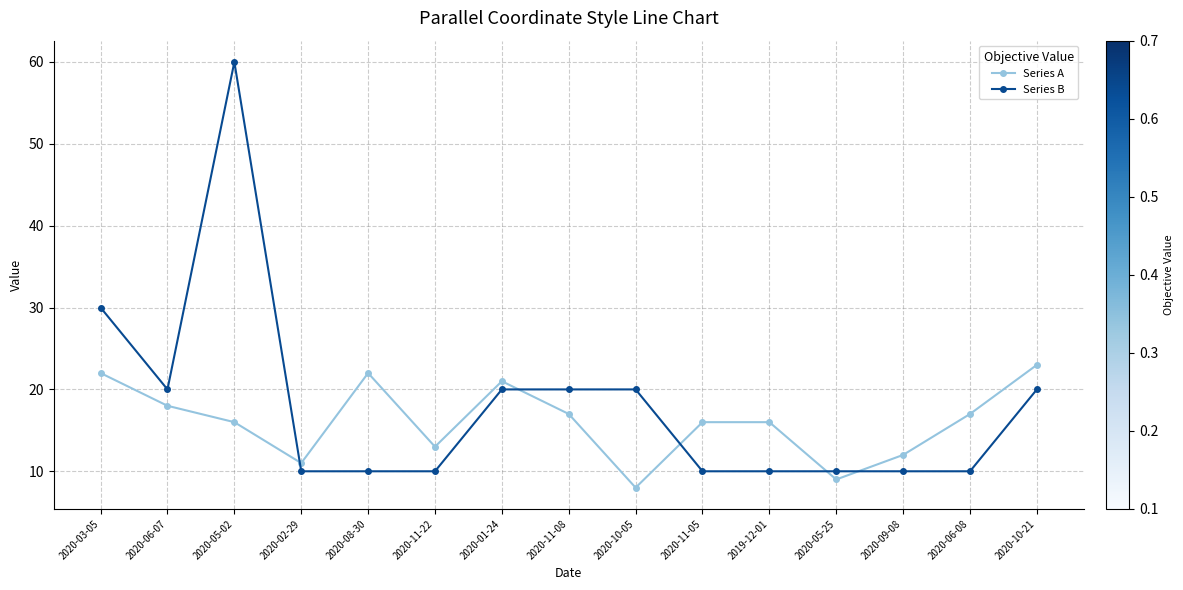

What is the minimum value for Series A?

8